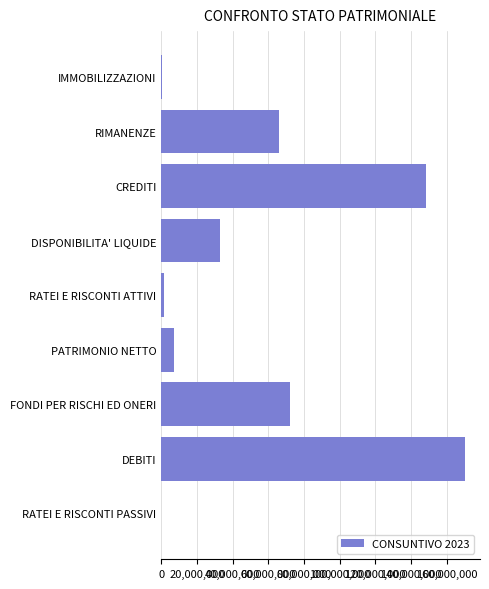

What is the maximum value shown in the chart?

170147266